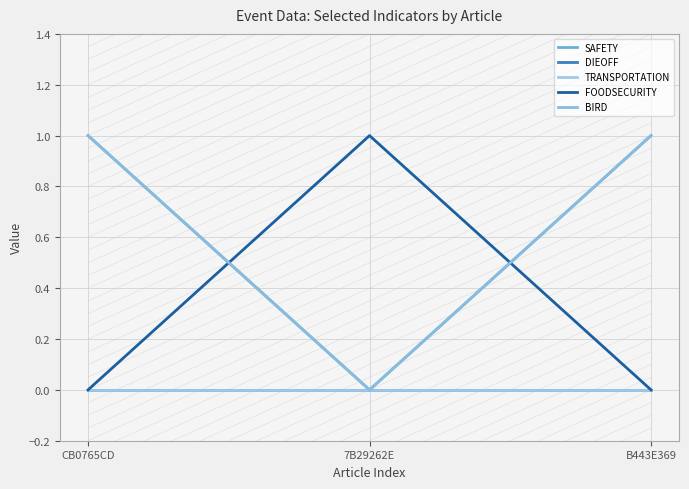

True or false: SAFETY has a value of 1 at B443E369.

True